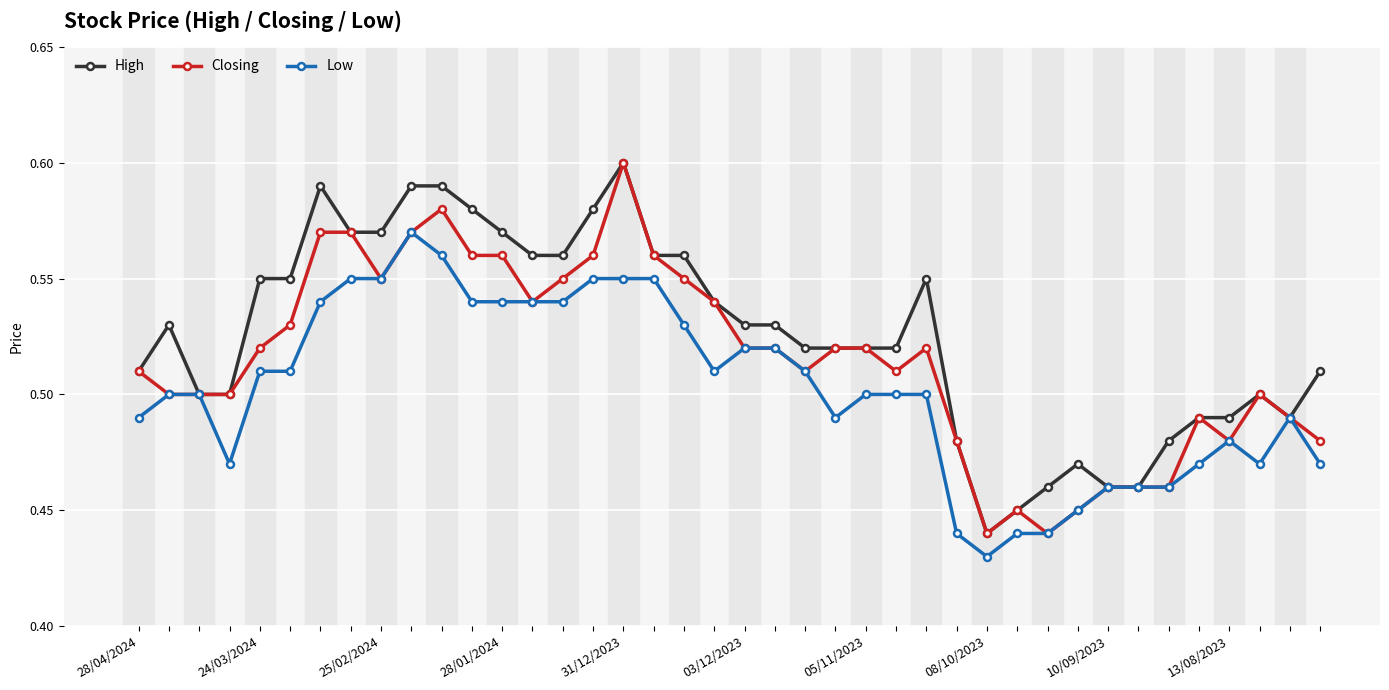

True or false: Closing has more than 2 interior local peaks.

True